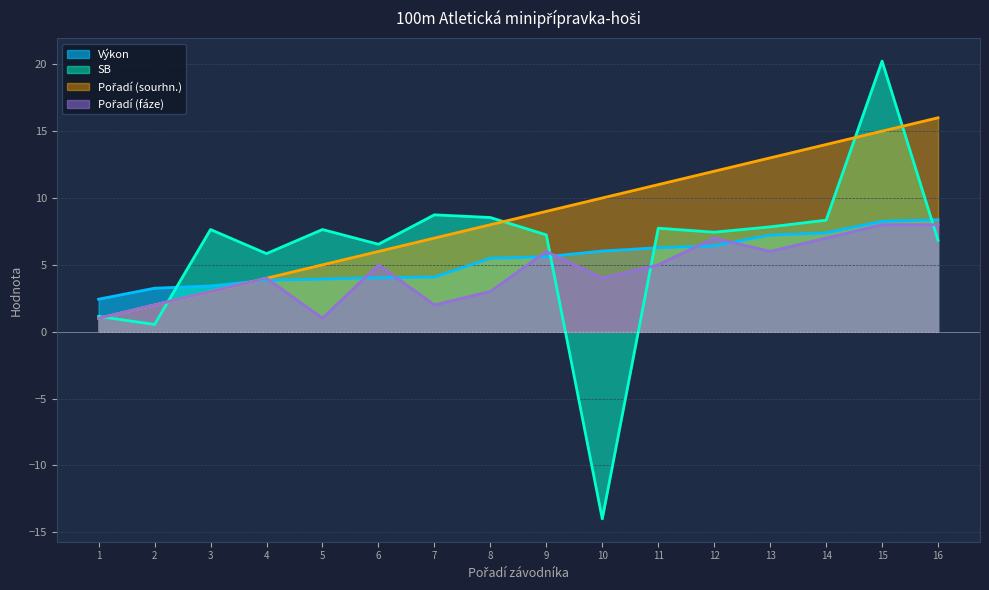

Does the chart display data point markers on the line(s)?

No